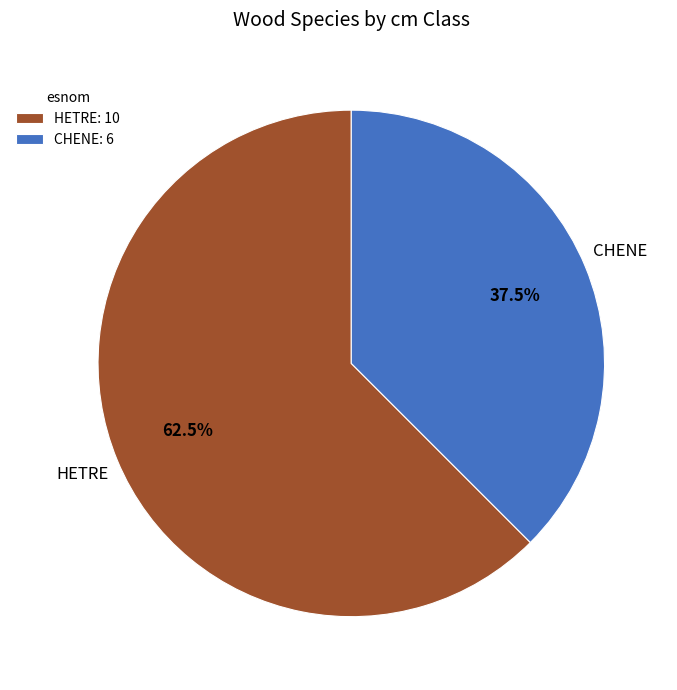

Does HETRE: 10 represent more than half of the total?

Yes